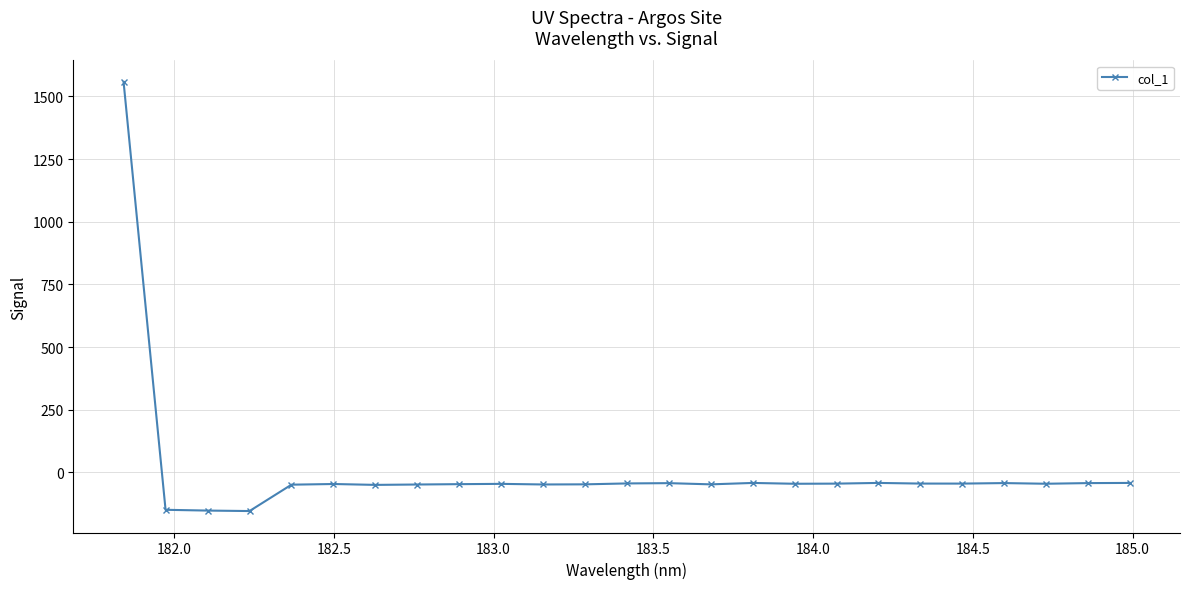

What is the difference between the maximum and minimum values?

1711.7